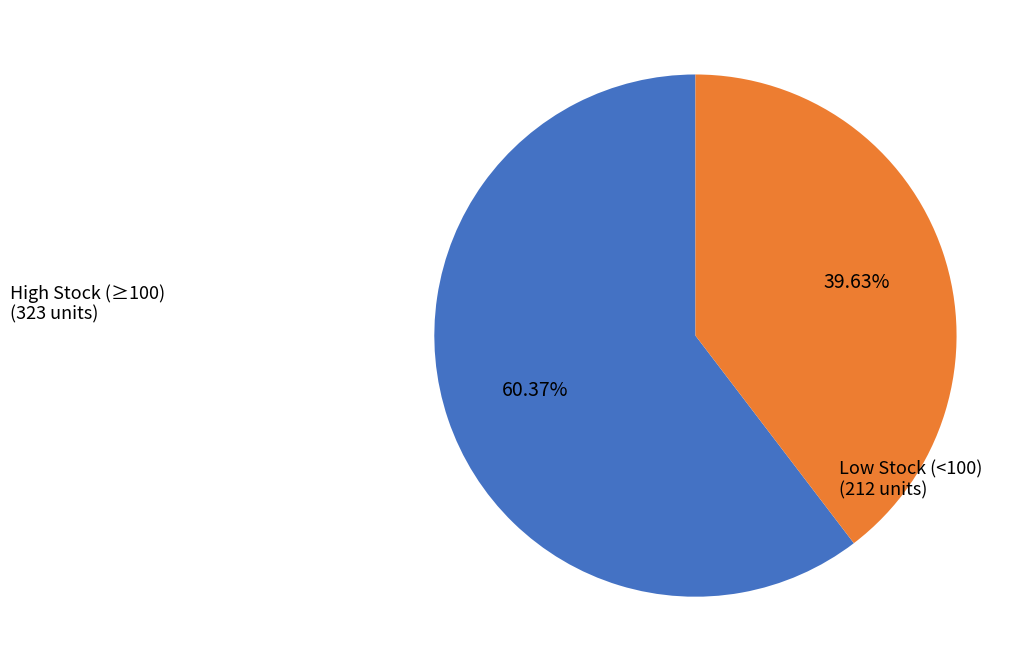

How many segments does this pie chart have?

2